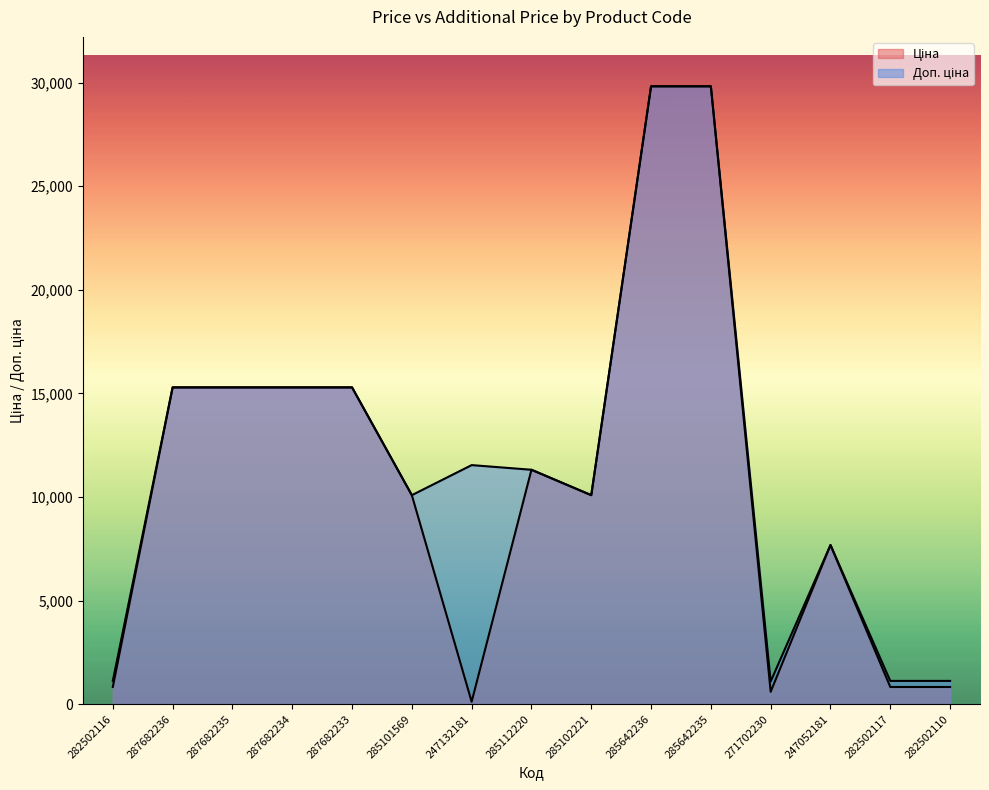

What is the sum of all Доп. ціна values?

175950.5